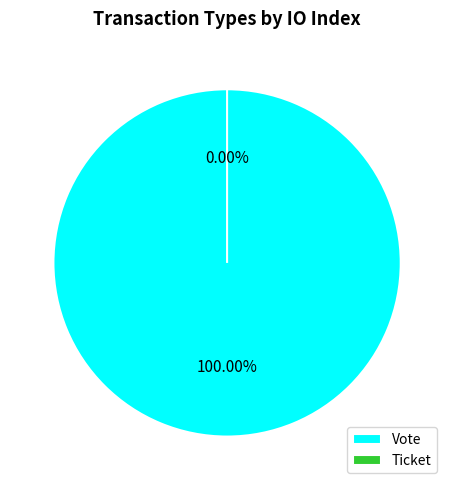

What percentage is the Vote slice, to the nearest percent?

100%